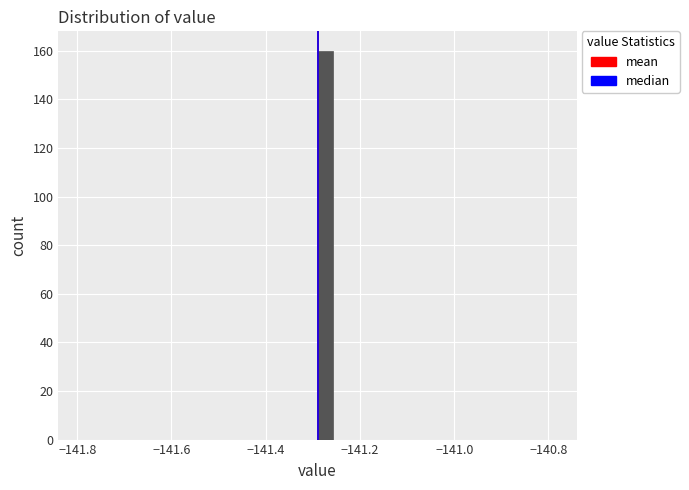

Read against the x-axis, roughly where is the centre of the tallest bar?

-141.28